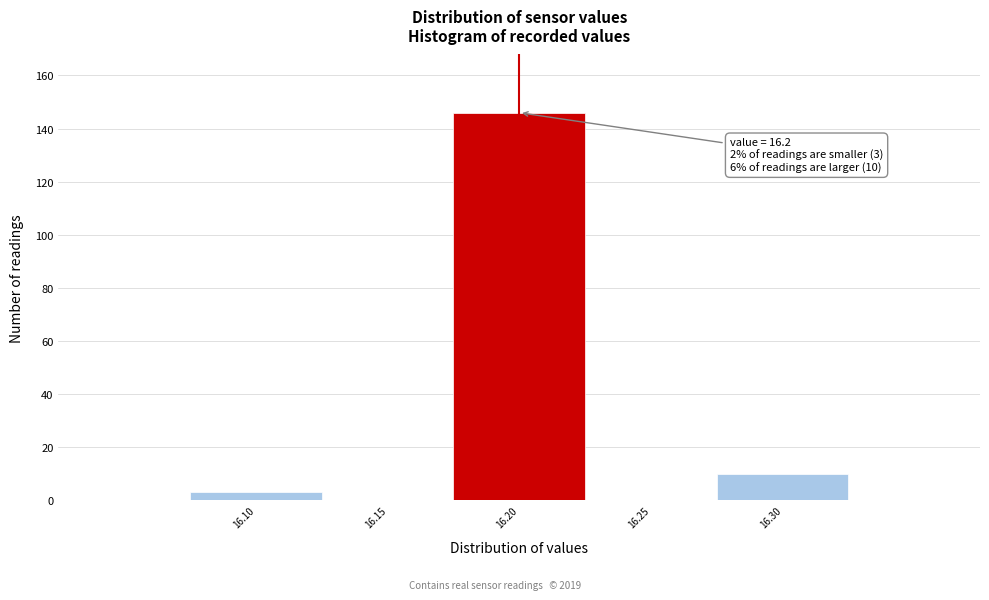

Which range on the x-axis has the tallest bar?

16.175 to 16.225